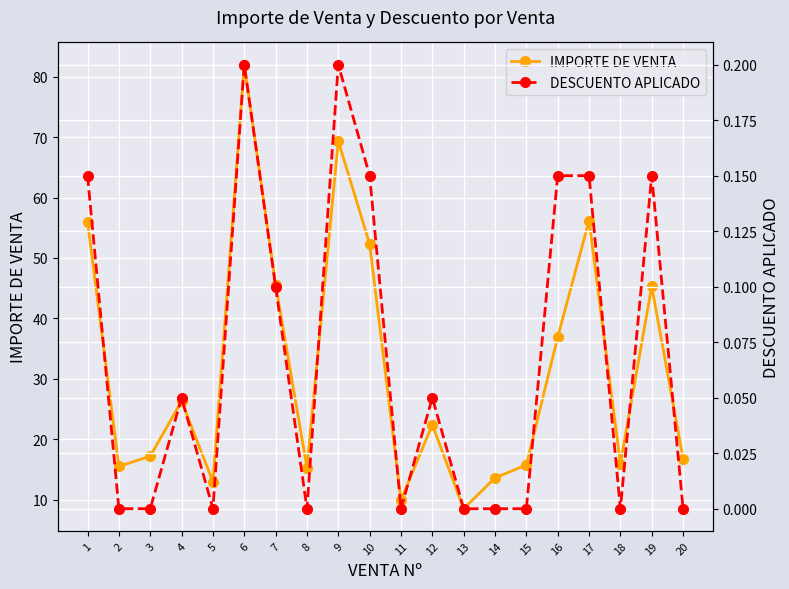

True or false: DESCUENTO APLICADO and IMPORTE DE VENTA cross at least once.

False